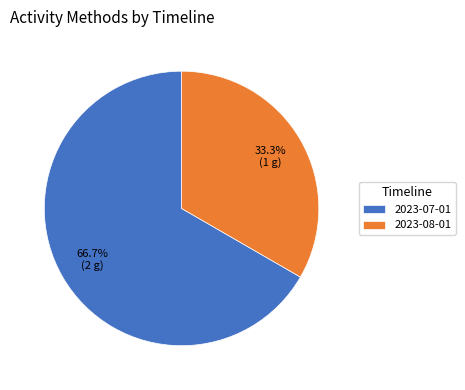

To the nearest percent, what is the average slice percentage?

50%